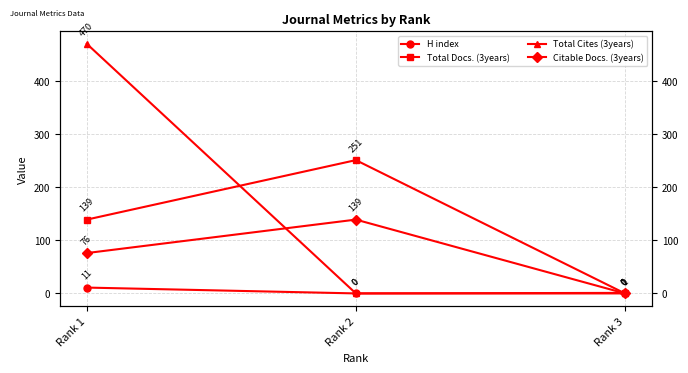

List the series in order of their peak value, lowest first.

H index, Citable Docs. (3years), Total Docs. (3years), Total Cites (3years)